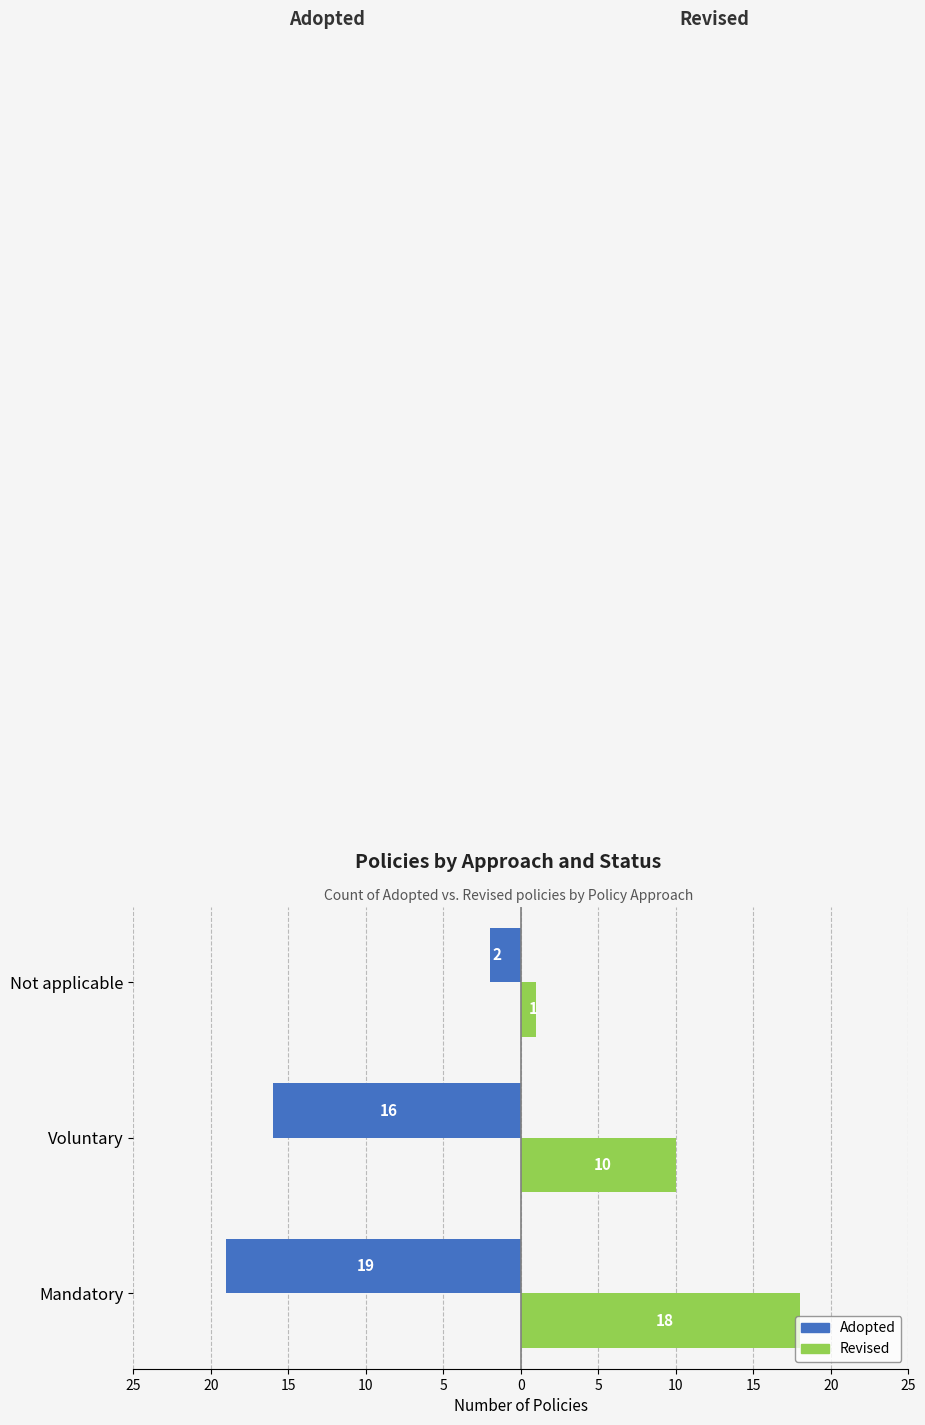

What are all the series names shown in the legend?

Adopted, Revised